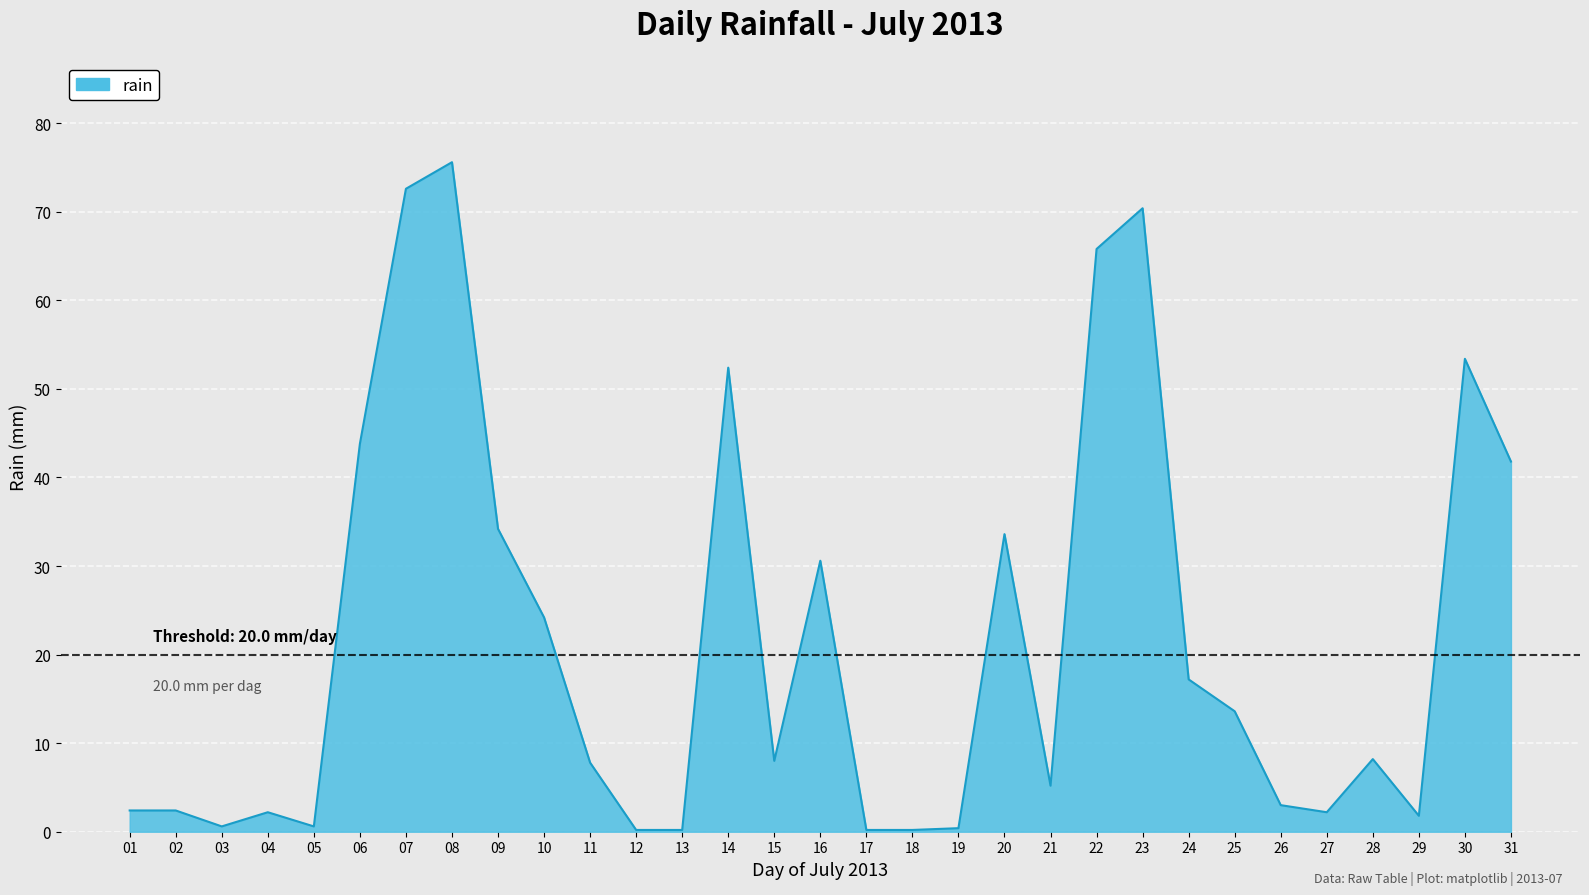

What is the minimum value shown in the chart?

0.2